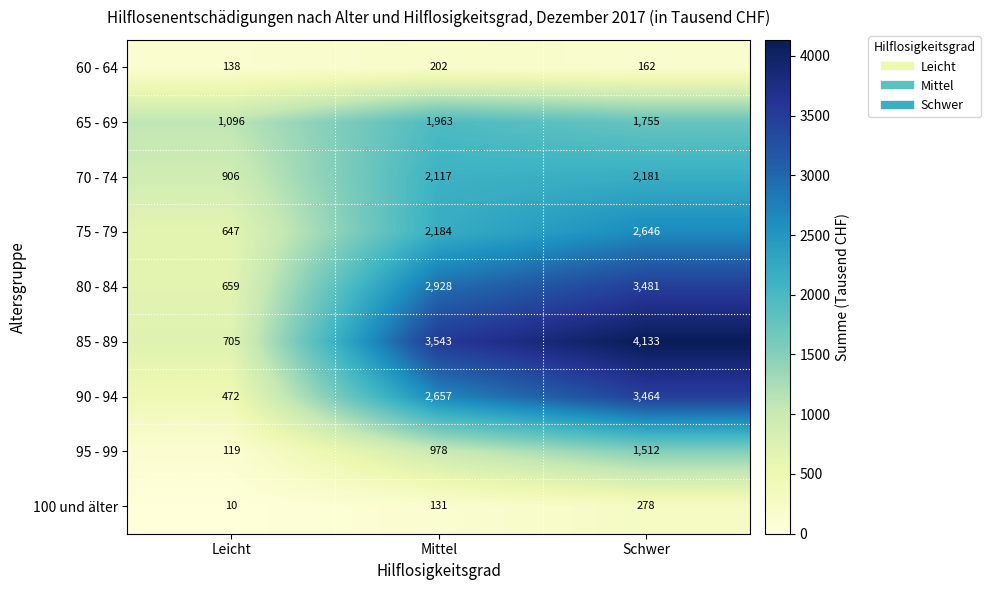

Which series changed the most between Mittel and Schwer?

90 - 94